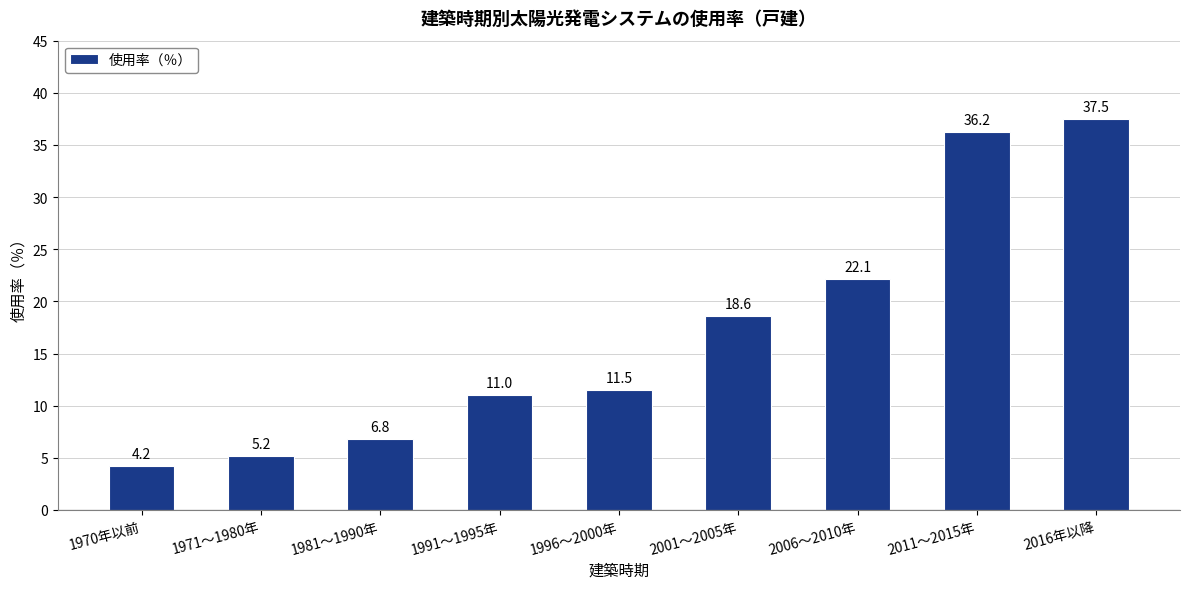

Where is the data nearest to the value 20?

2001～2005年